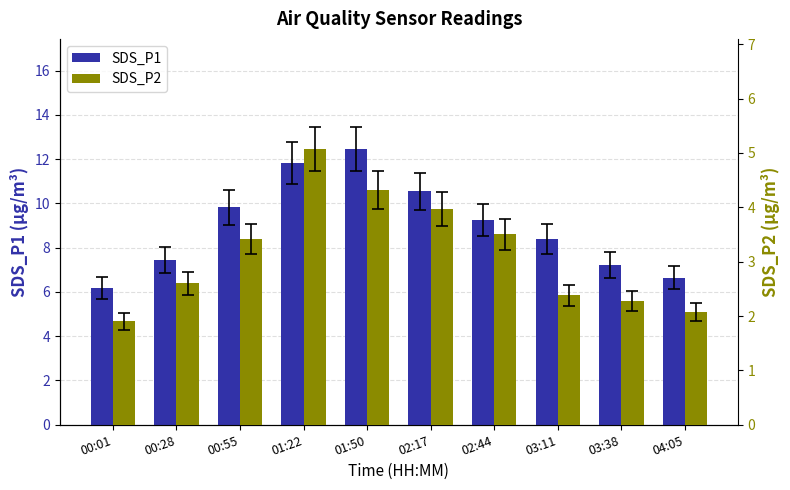

What is the total value across all series at 00:28?

10.0